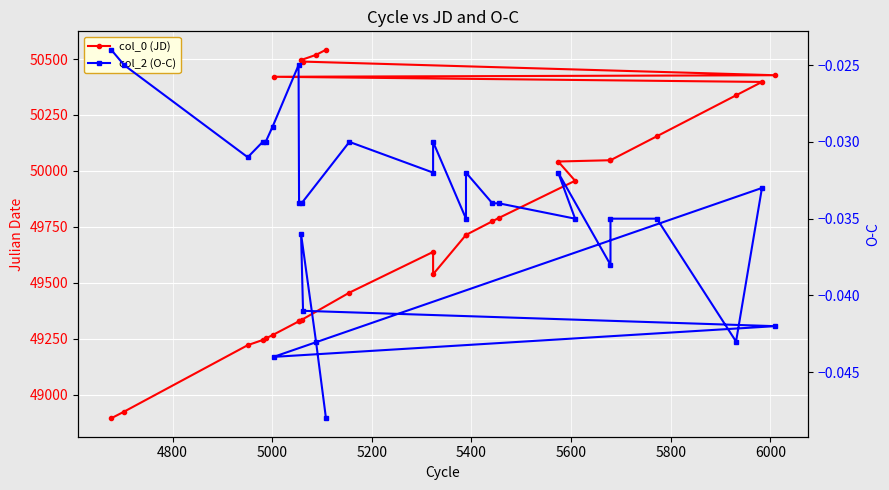

What are all the series names shown in the legend?

col_0 (JD), col_2 (O-C)